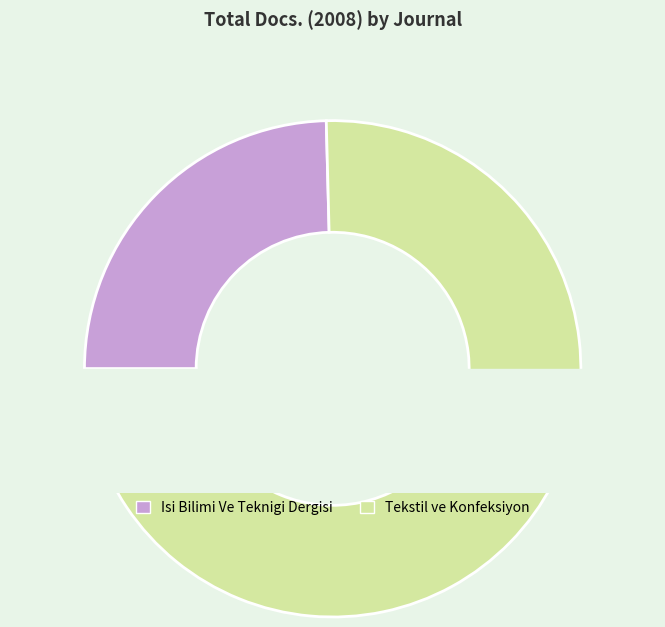

What percentage is the Tekstil ve Konfeksiyon slice, to the nearest percent?

75%